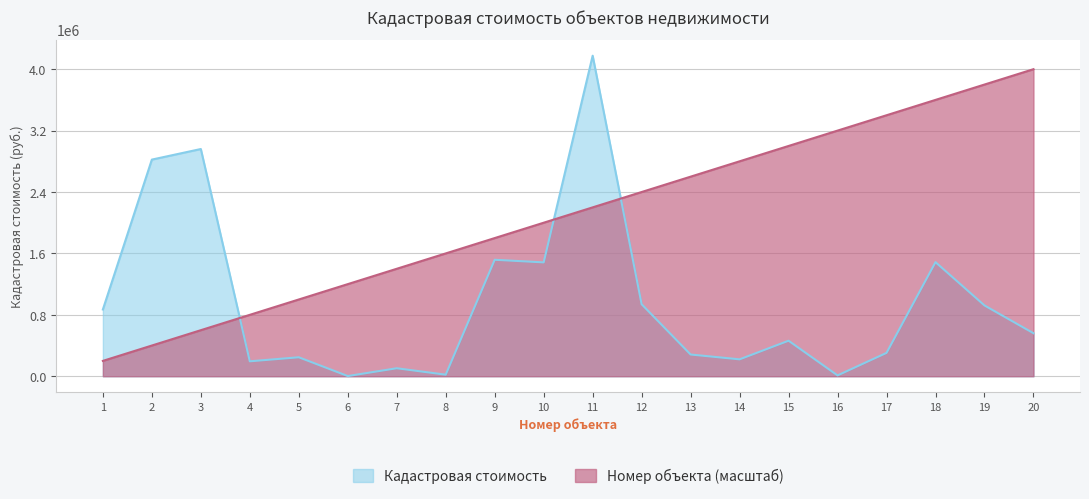

Does the chart display data point markers on the line(s)?

No